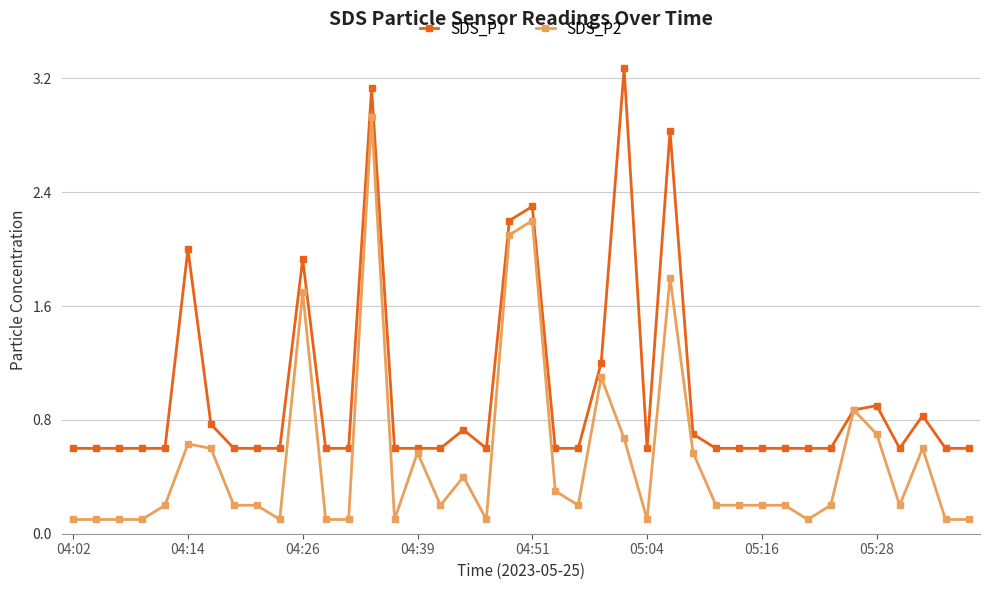

At how many categories does at least one series exceed 0?

40